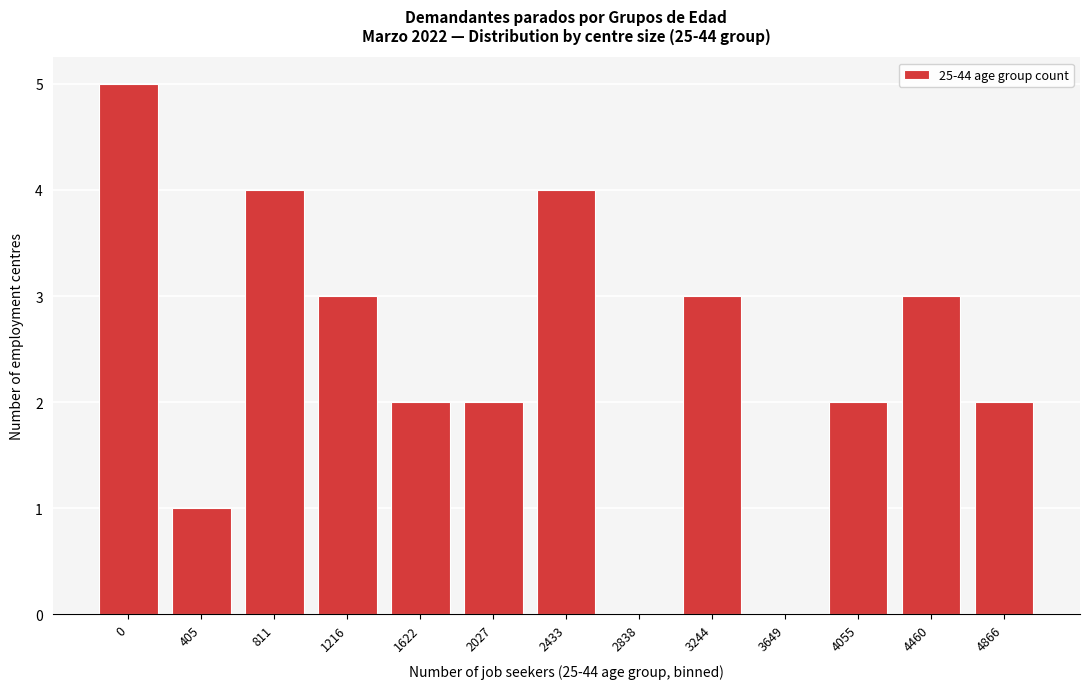

Reading right to left, what are all the values shown in this chart?

4866=2	4460=3	4055=2	3649=0	3244=3	2838=0	2433=4	2027=2	1622=2	1216=3	811=4	405=1	0=5